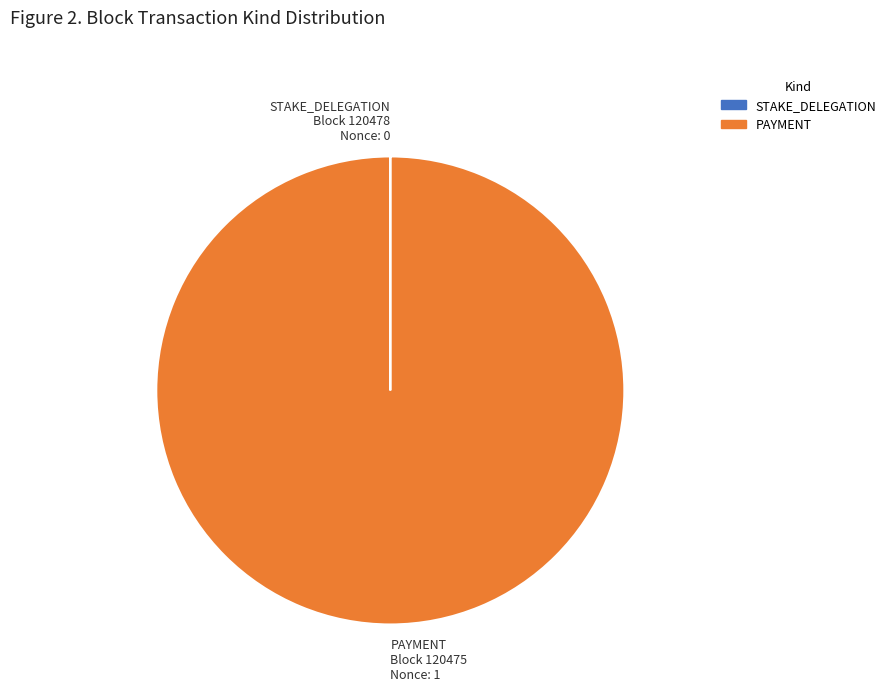

Which slice is the largest?

PAYMENT Block 120475 Nonce: 1